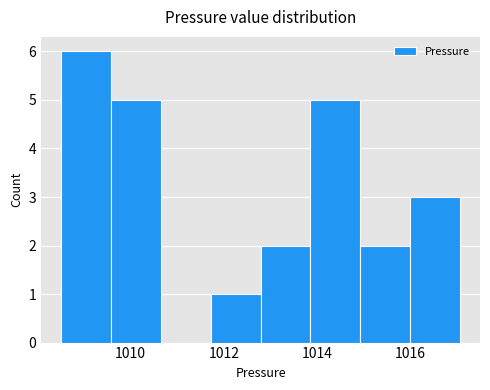

How tall is the bar that spans 1009.6 to 1010.6 on the x-axis? Neither the bar edges nor the heights are printed on the chart, so give them approximately, as read against the axes.

5